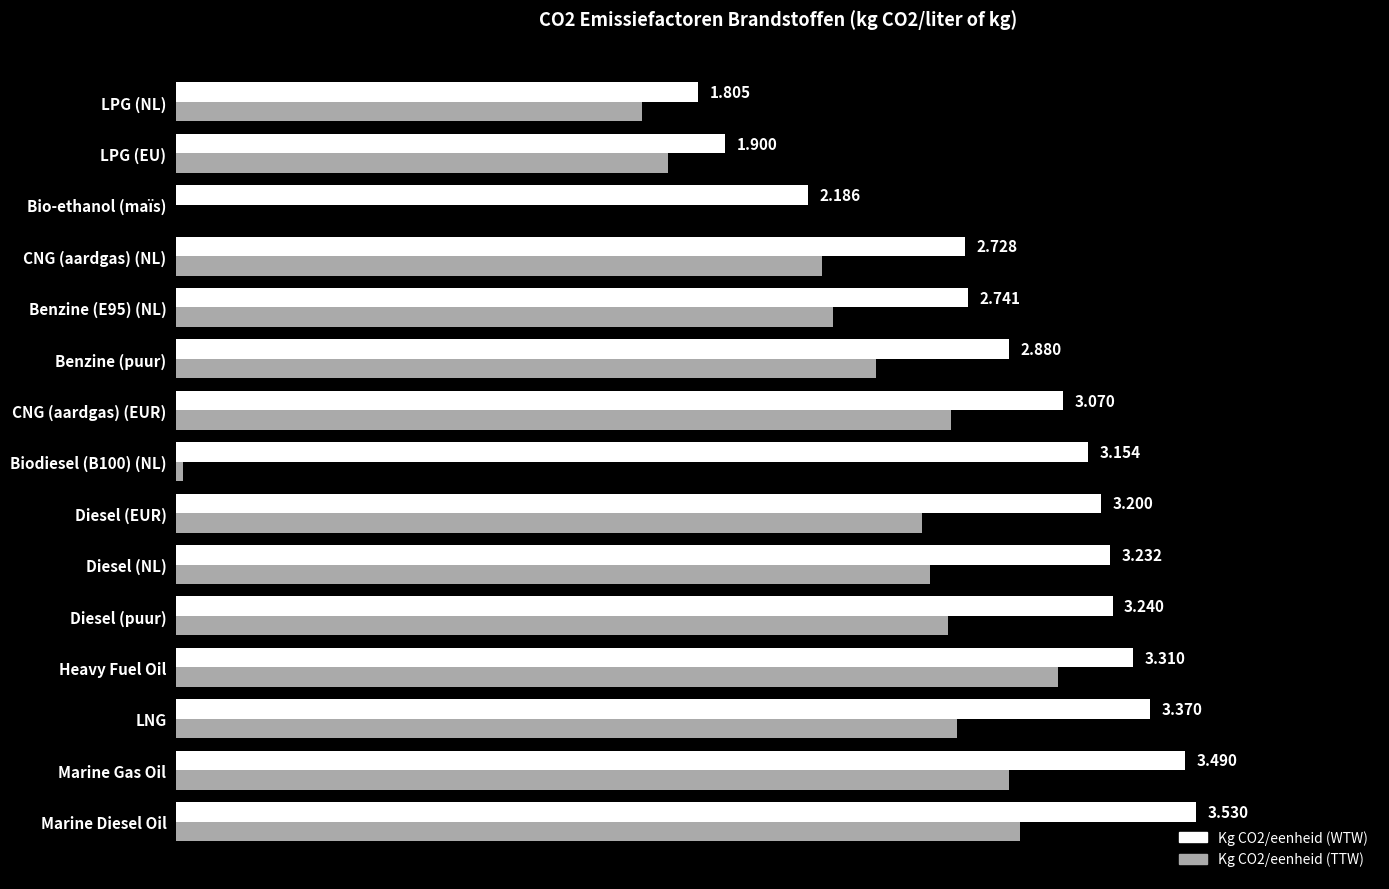

At which label is Kg CO2/eenheid (TTW) closest to 1?

LPG (NL)